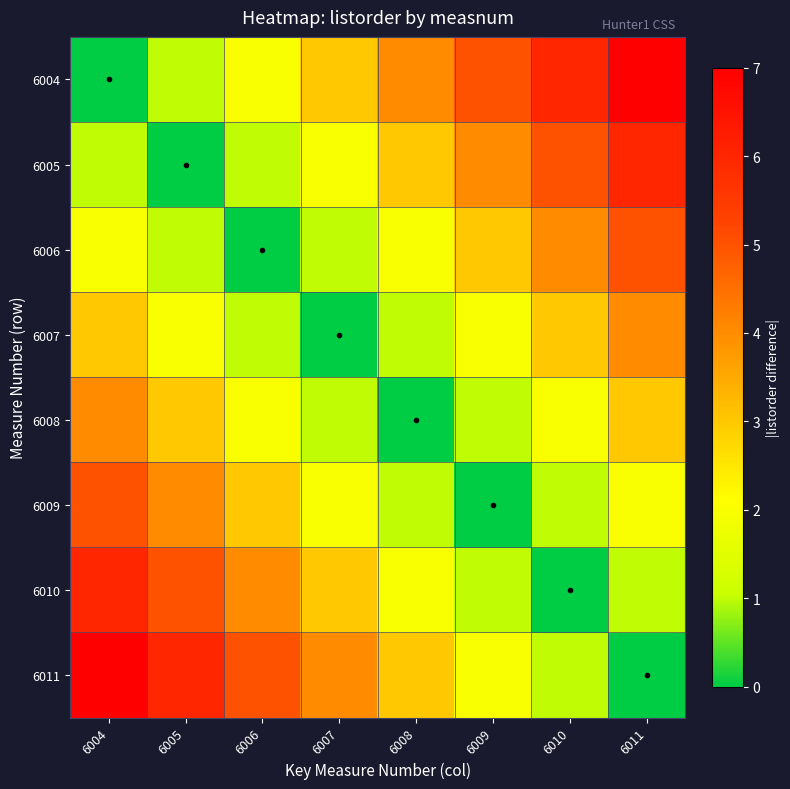

At which category is the sum across all series the highest?

6004